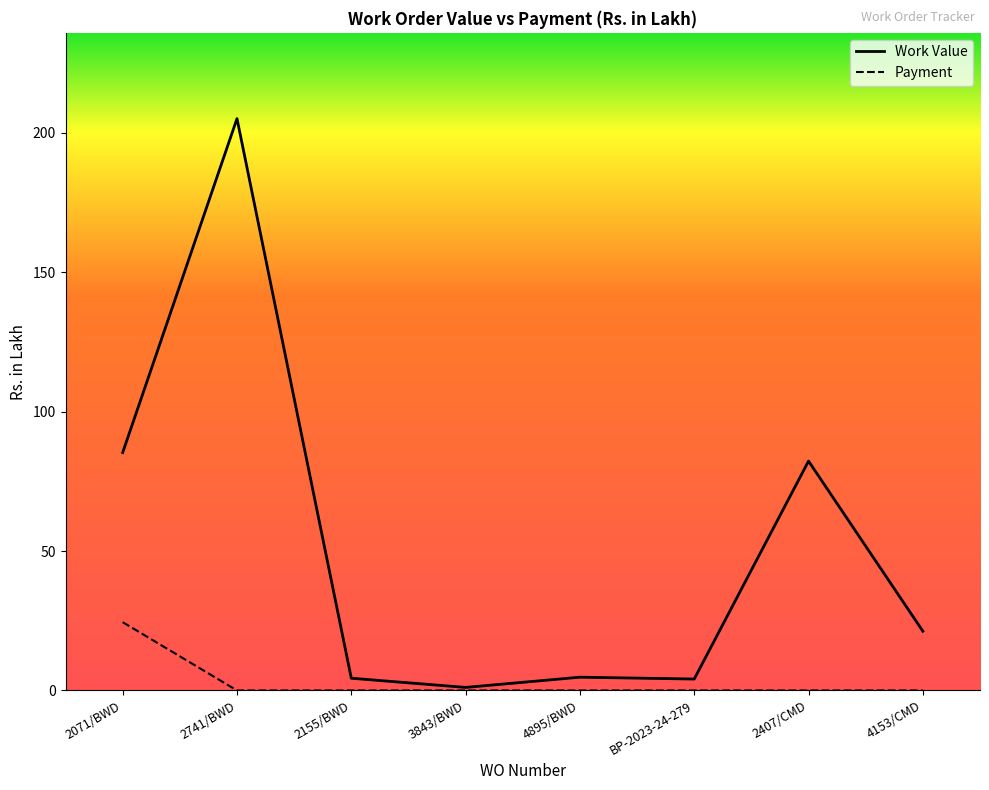

Rank the series at 4895/BWD from highest to lowest value.

Work Value, Payment